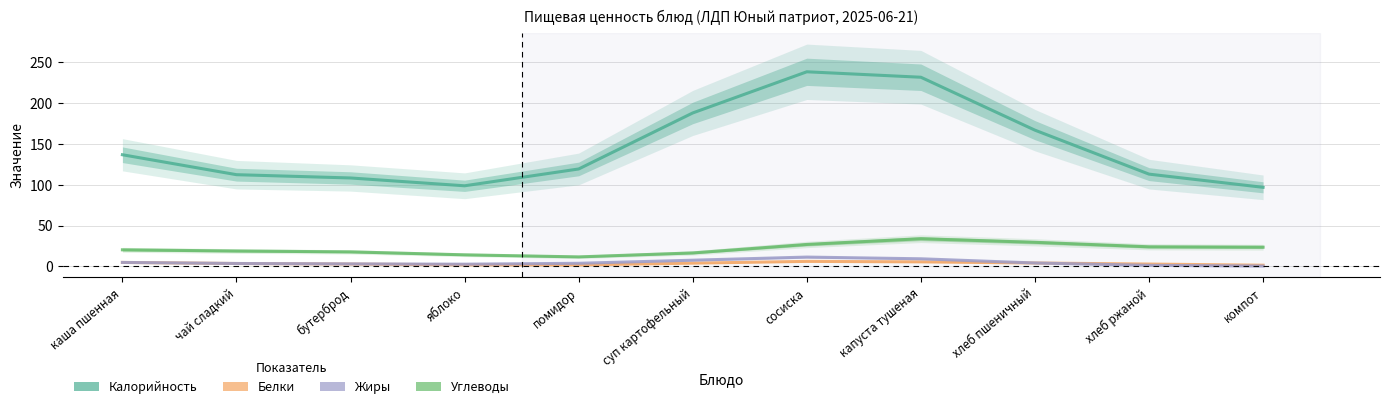

True or false: Белки and Калорийность intersect in this chart.

False